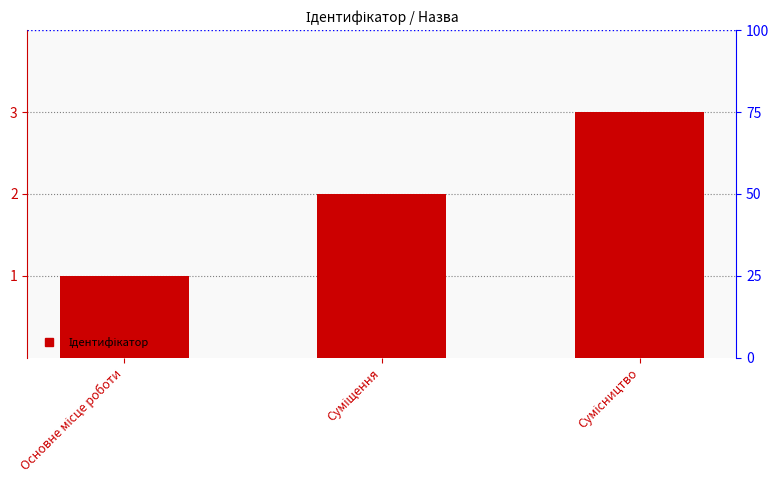

Reading left to right, list all the values displayed in this chart.

1	2	3